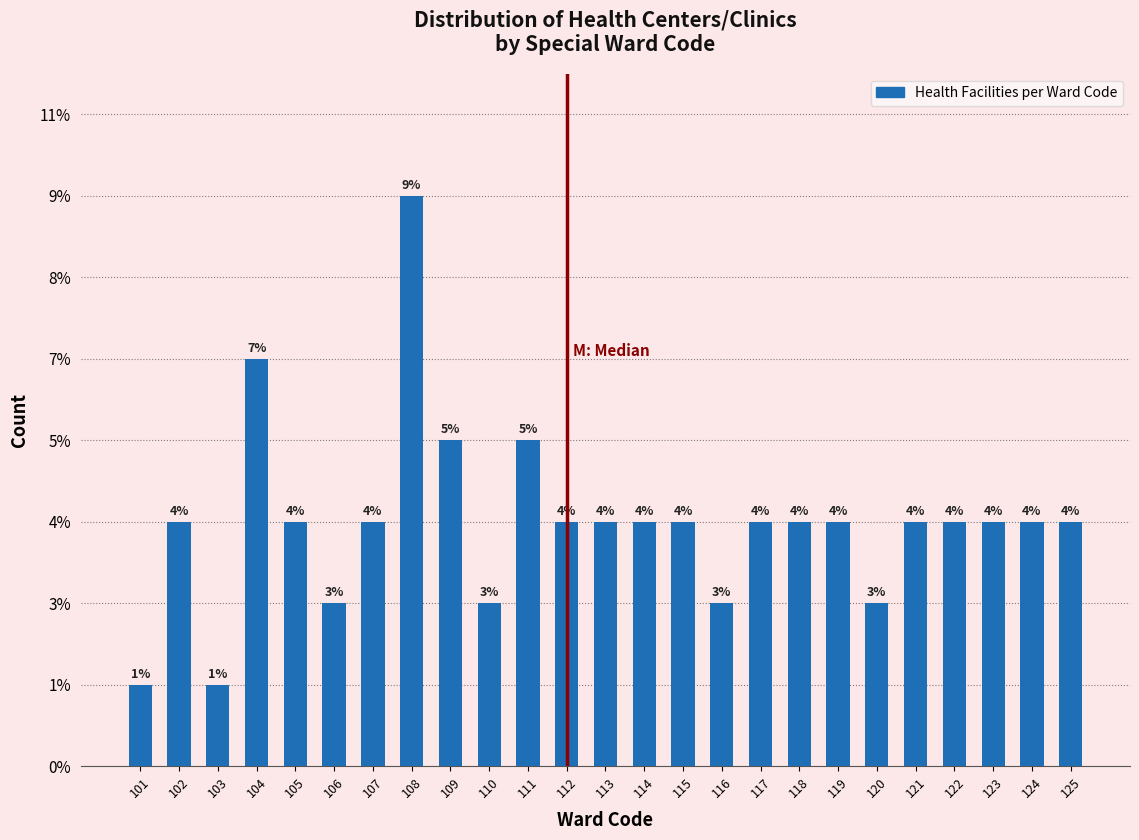

Does the chart contain any negative values?

No